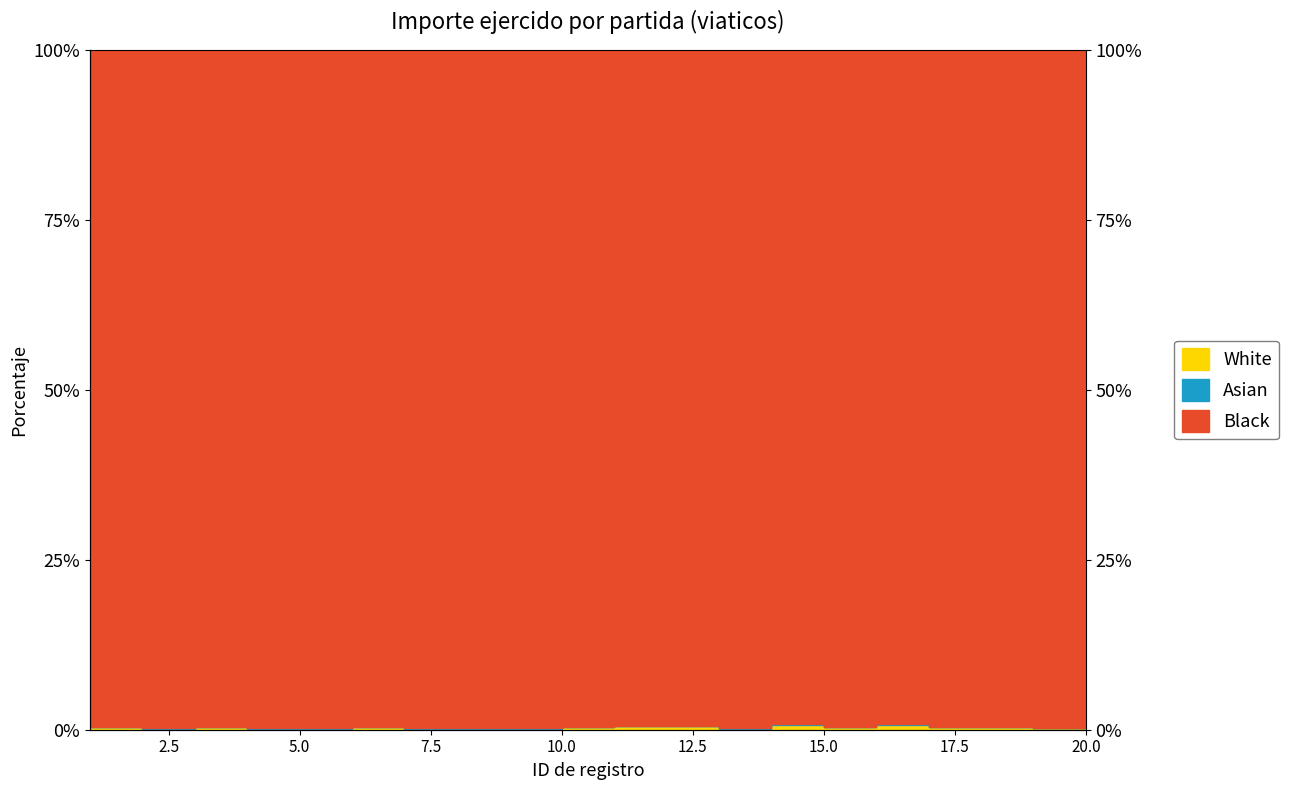

The value at 15 is 0.4. True or false?

True